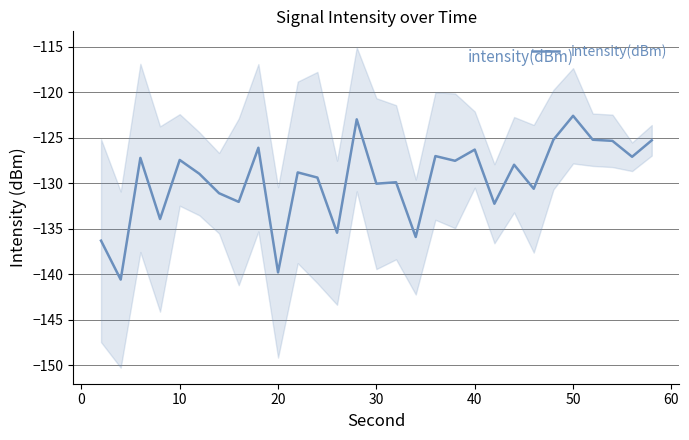

True or false: the data shows -220.2 at 23.

False